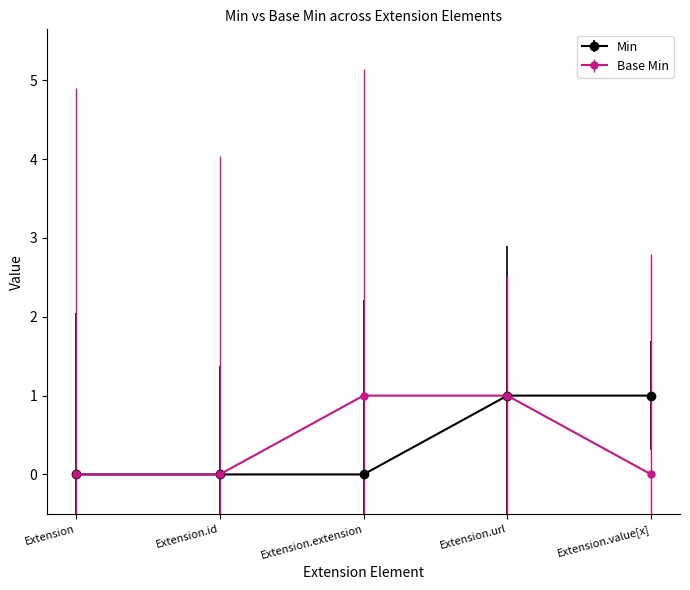

What position from the right is Extension?

5